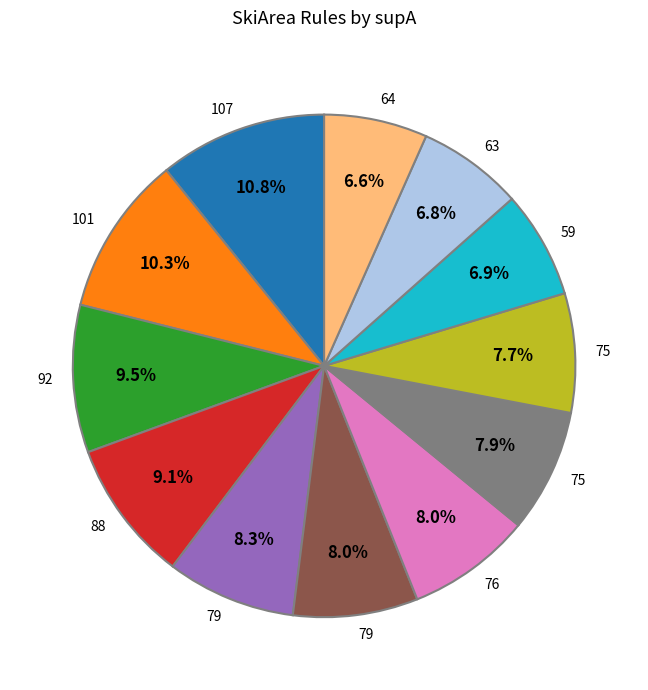

Is there any slice that represents more than half of the pie?

No